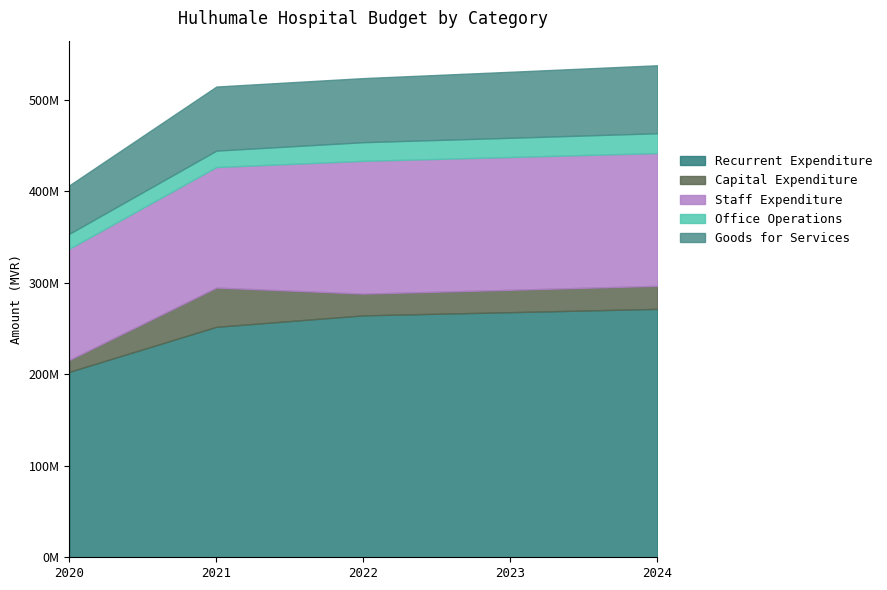

True or false: Capital Expenditure has a value of 9341955 at 2023.

False